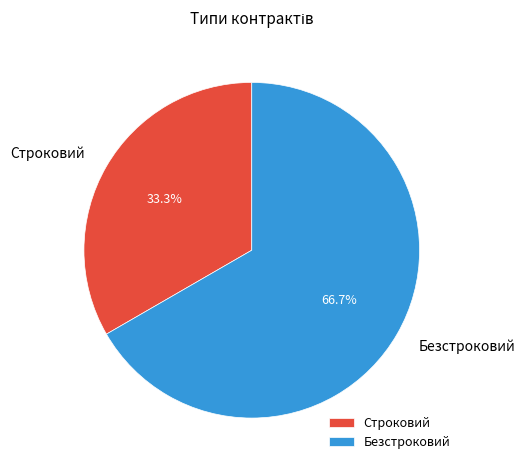

To the nearest percent, what is the average slice percentage?

50%